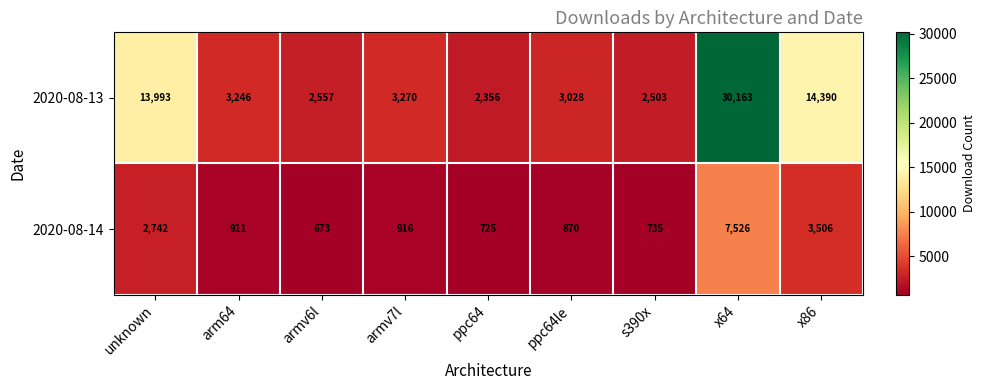

Is it true that 2020-08-14 equals 7526 at x64?

True